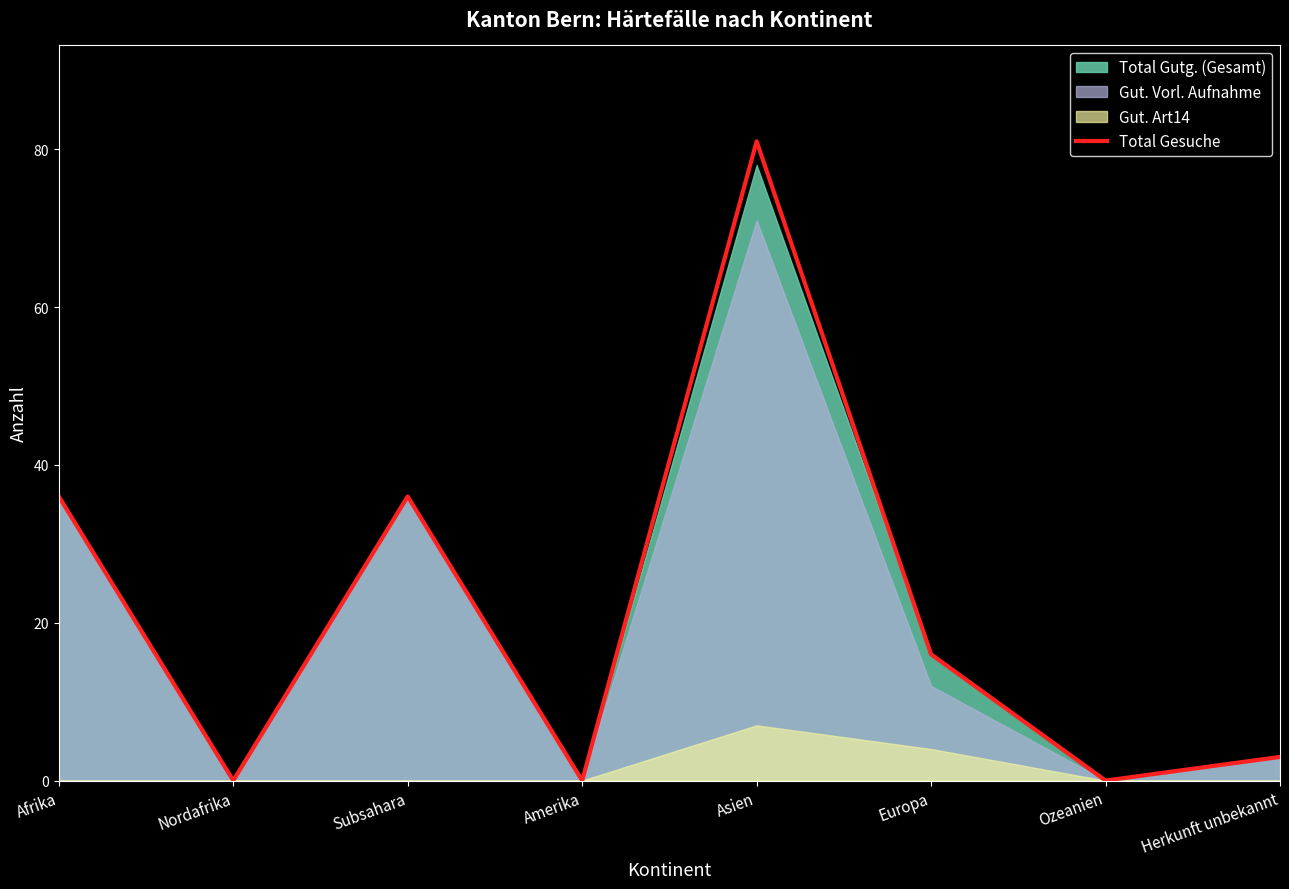

List the labels in order of value, smallest first.

Nordafrika, Amerika, Ozeanien, Herkunft unbekannt, Europa, Afrika, Subsahara, Asien